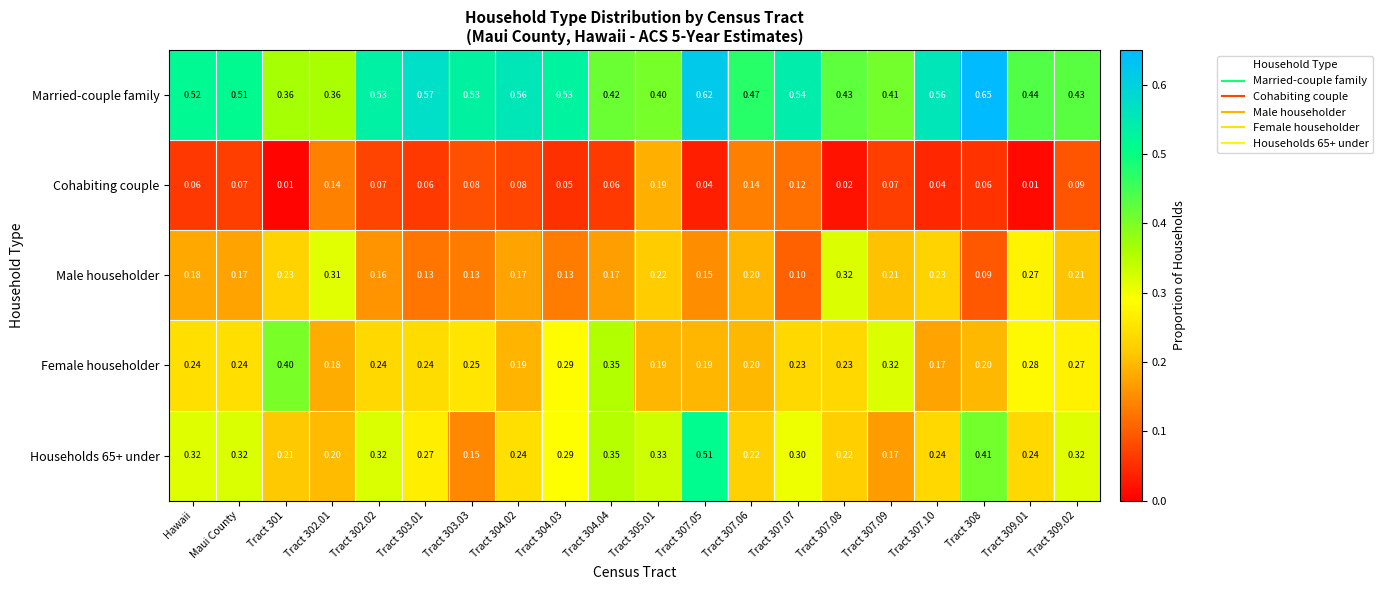

Which series changed the most between Maui County and Tract 307.08?

Male householder